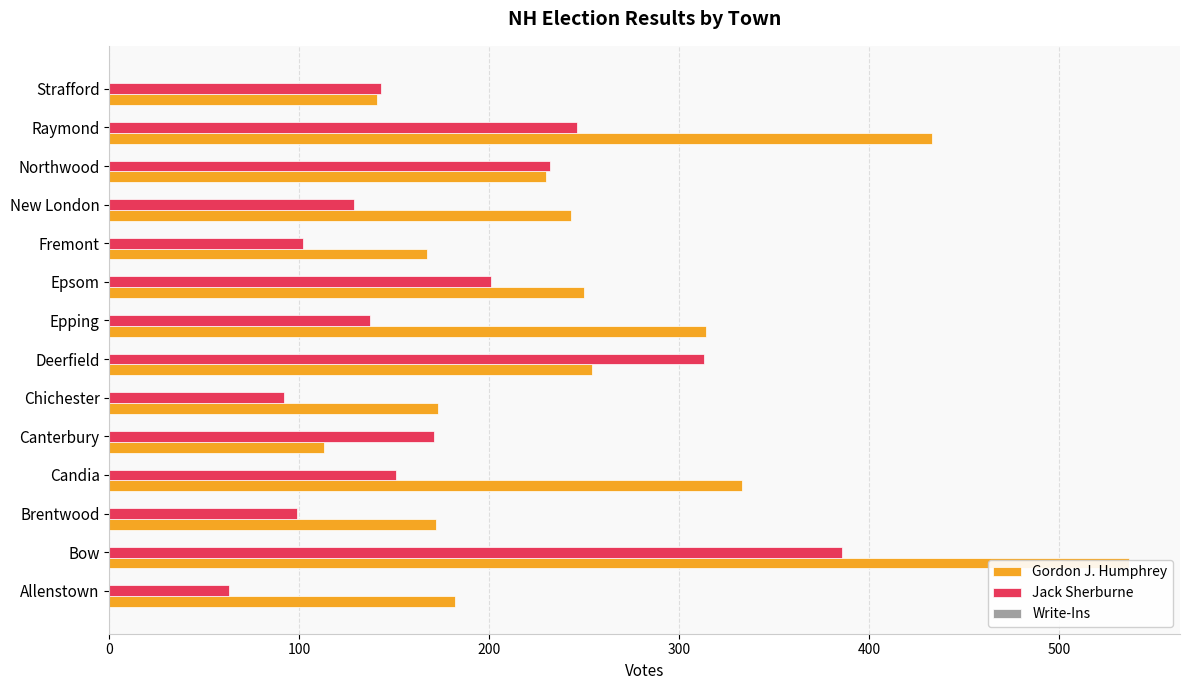

Reading left to right, extract all data points from this chart.

Gordon J. Humphrey: 182.0	537.0	172.0	333.0	113.0	173.0	254.0	314.0	250.0	167.0	243.0	230.0	433.0	141.0
Jack Sherburne: 63.0	386.0	99.0	151.0	171.0	92.0	313.0	137.0	201.0	102.0	129.0	232.0	246.0	143.0
Write-Ins: 0.3	0.3	0.3	0.3	0.3	0.3	0.3	0.3	0.3	0.3	0.3	0.3	0.3	0.3